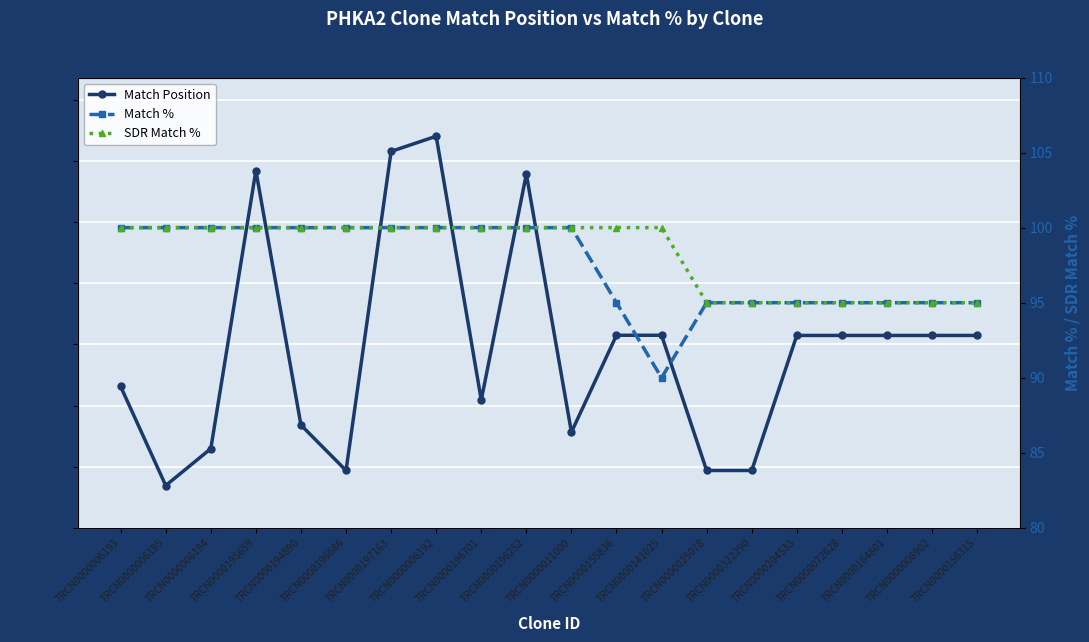

Reading right to left, what are all the values shown in this chart?

Match Position: 3148	3148	3148	3148	3148	939	939	3151	3151	1566	5786	2091	6406	6158	939	1682	5844	1296	693	2313
Match %: 95	95	95	95	95	95	95	90	95	100	100	100	100	100	100	100	100	100	100	100
SDR Match %: 95	95	95	95	95	95	95	100	100	100	100	100	100	100	100	100	100	100	100	100